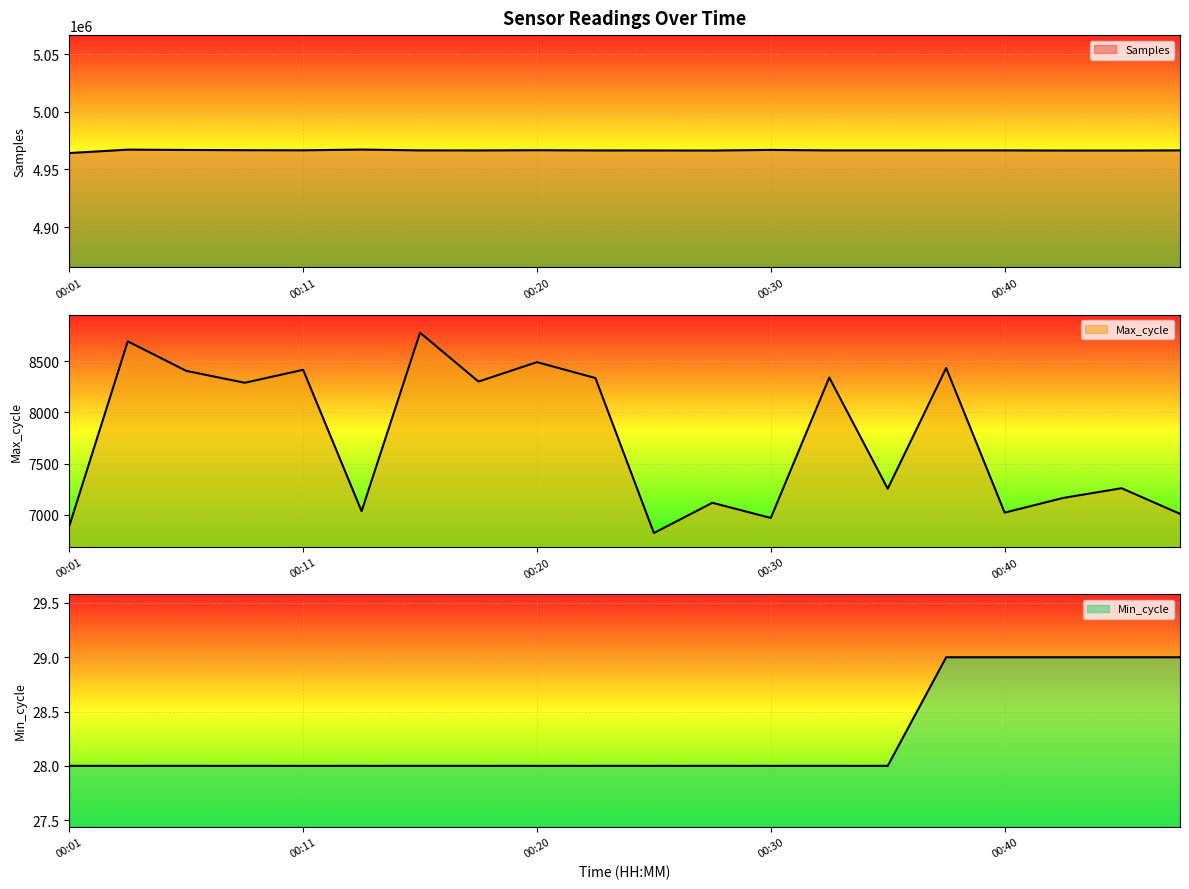

What is the sum of the Samples values at 00:01 and 00:13?

9931521